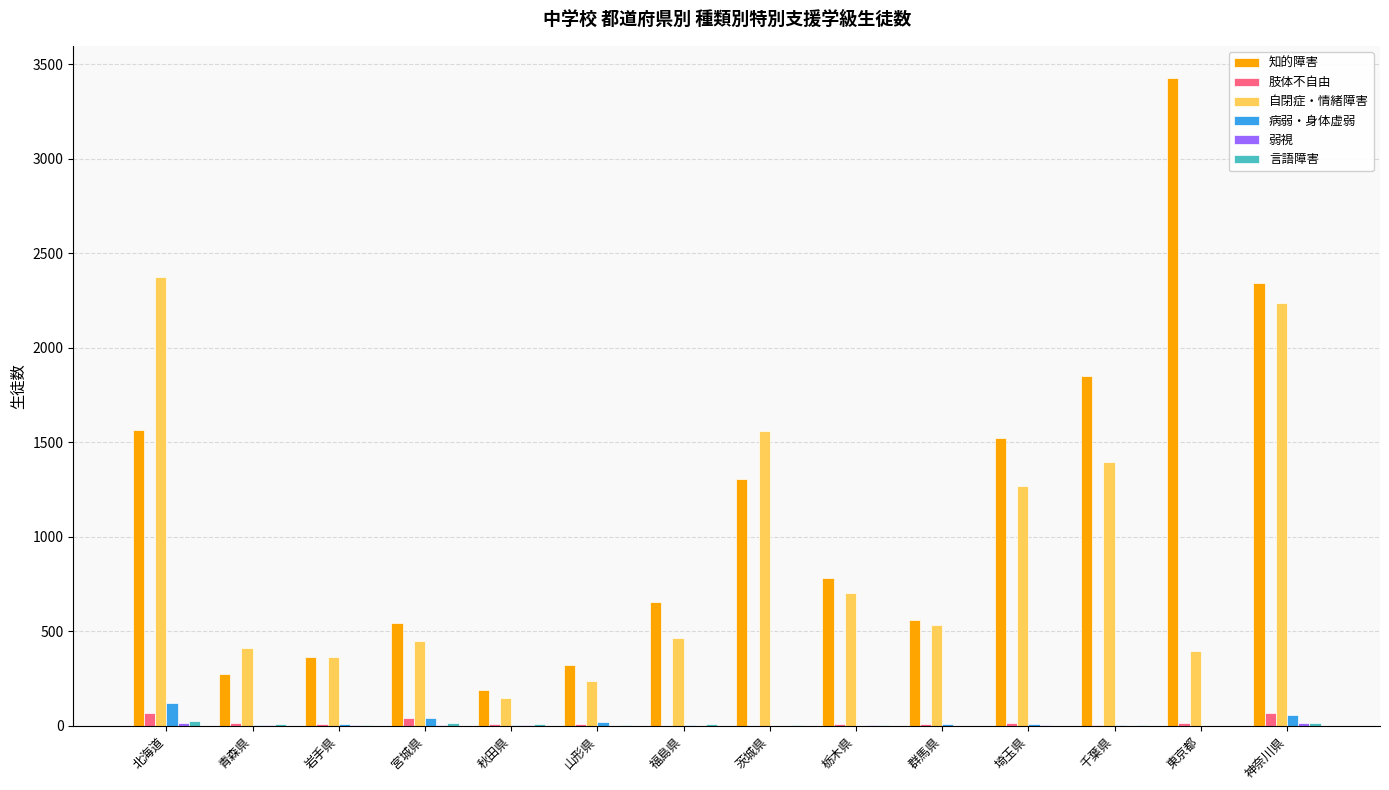

Between 宮城県 and 茨城県, which series saw the biggest shift?

自閉症・情緒障害